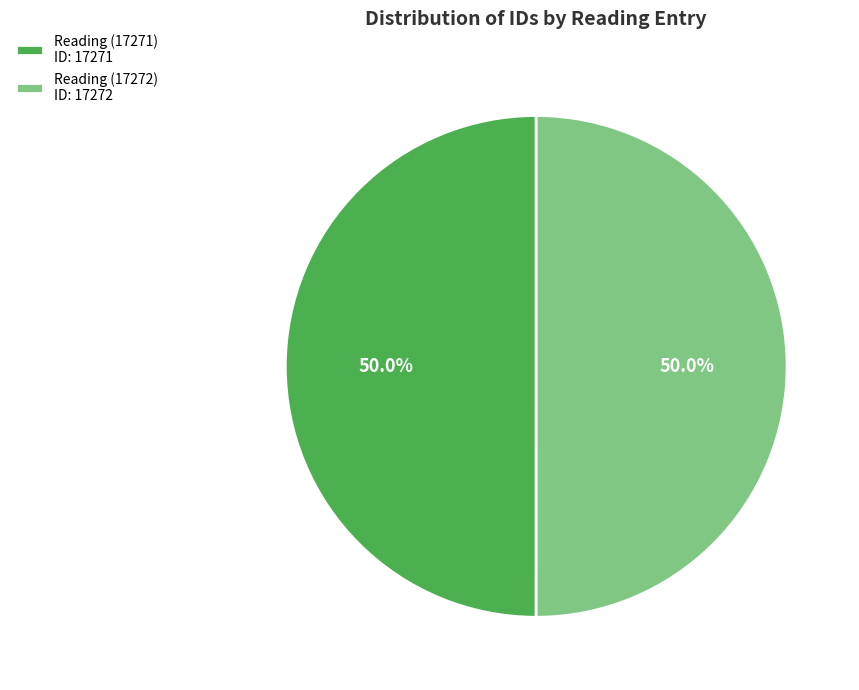

Approximately how many times larger is the value at Reading (17271) ID: 17271 compared to Reading (17272) ID: 17272?

1.0